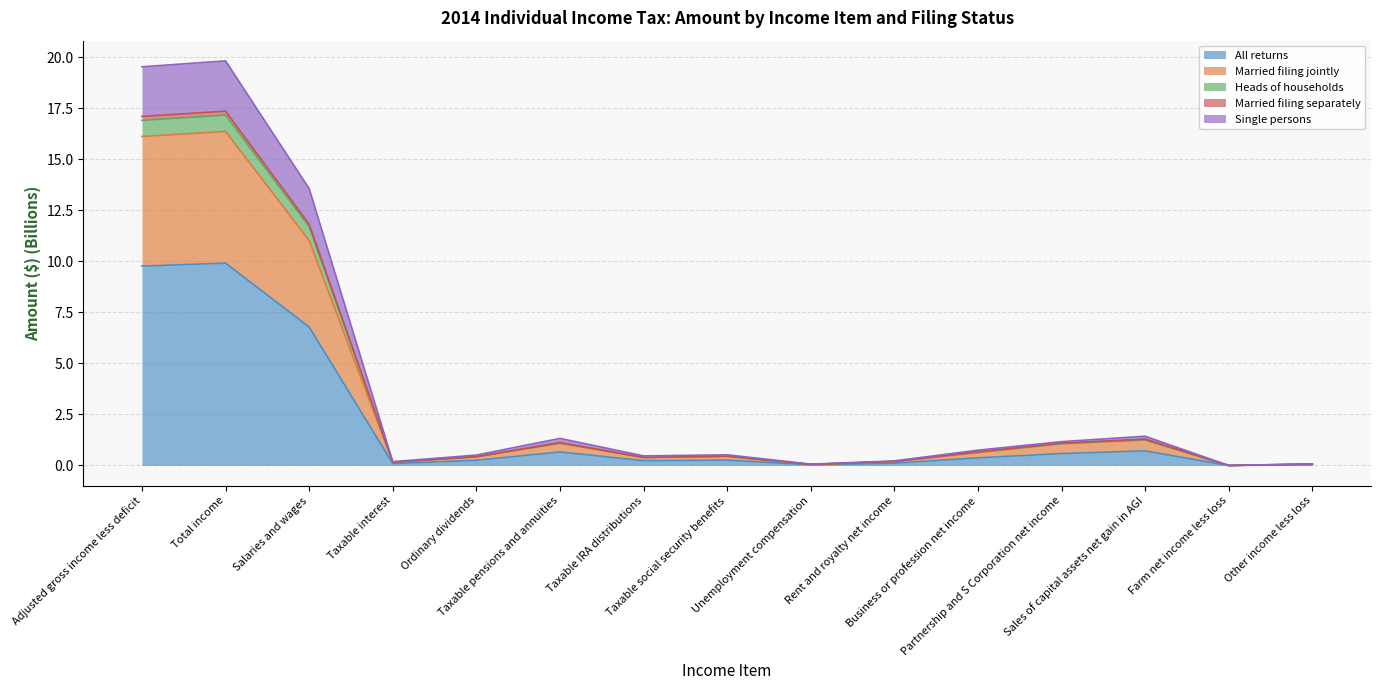

What are all the series names shown in the legend?

All returns, Married filing jointly, Heads of households, Married filing separately, Single persons